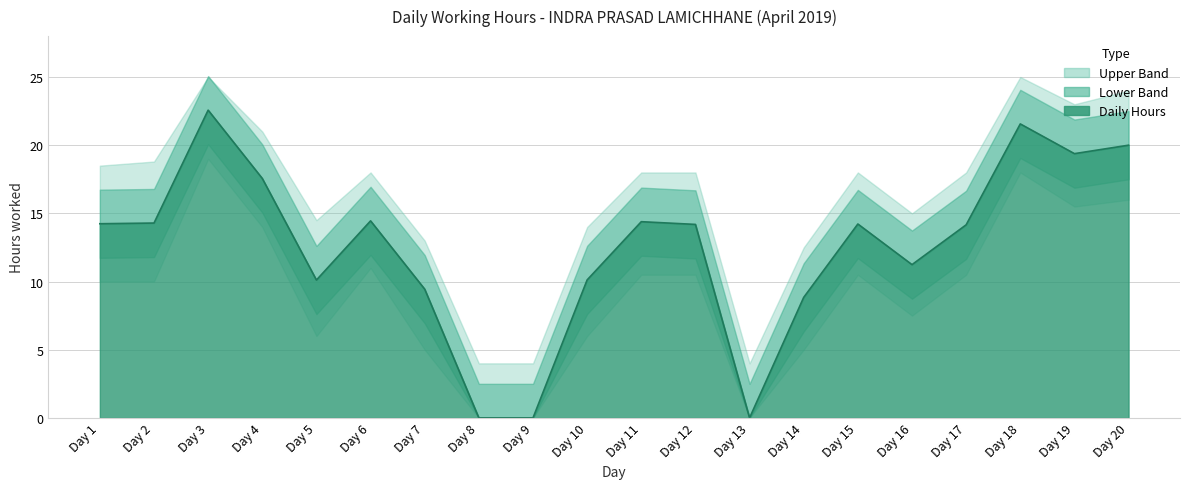

Which has a higher value, Day 14 or Day 11?

Day 11